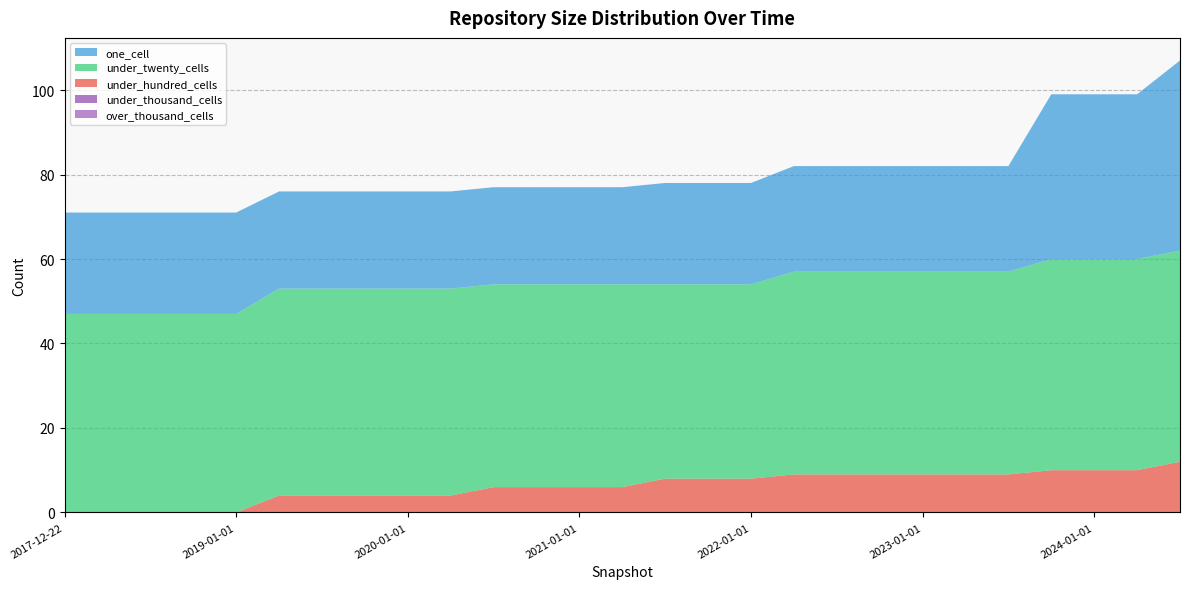

Reading right to left, list all the values displayed in this chart.

under_hundred_cells: 12	10	10	10	9	9	9	9	9	9	8	8	8	6	6	6	6	4	4	4	4	4	0	0	0	0	0
one_cell: 45	39	39	39	25	25	25	25	25	25	24	24	24	23	23	23	23	23	23	23	23	23	24	24	24	24	24
under_twenty_cells: 50	50	50	50	48	48	48	48	48	48	46	46	46	48	48	48	48	49	49	49	49	49	47	47	47	47	47
under_thousand_cells: 0	0	0	0	0	0	0	0	0	0	0	0	0	0	0	0	0	0	0	0	0	0	0	0	0	0	0
over_thousand_cells: 0	0	0	0	0	0	0	0	0	0	0	0	0	0	0	0	0	0	0	0	0	0	0	0	0	0	0